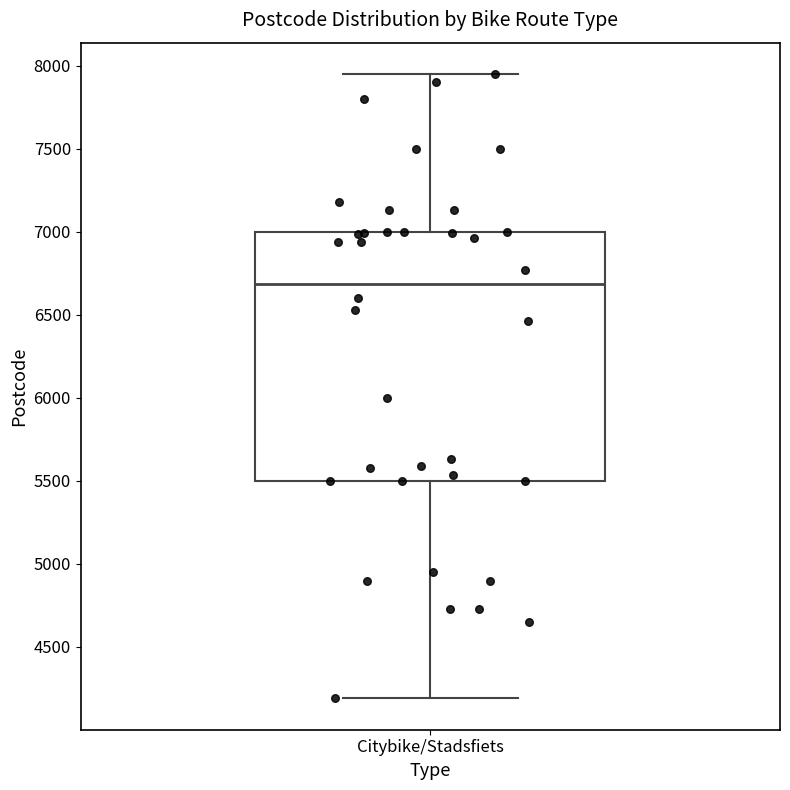

Where is the lower edge of the box for Citybike/Stadsfiets on the y-axis? The values are not printed on the chart, so give them approximately, as read against the axis.

5500